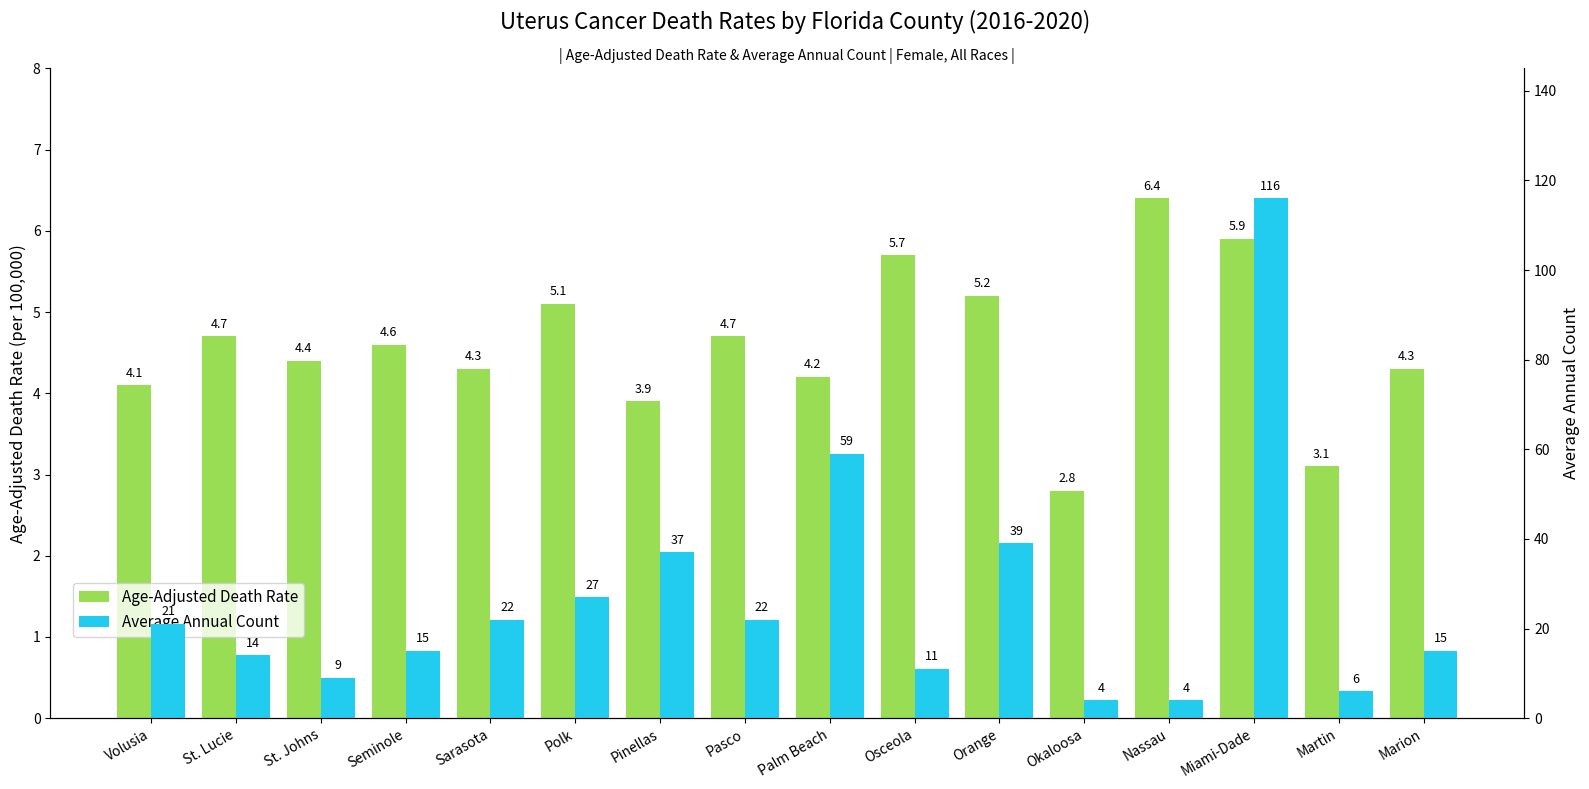

Which series has the largest total across all categories?

Average Annual Count